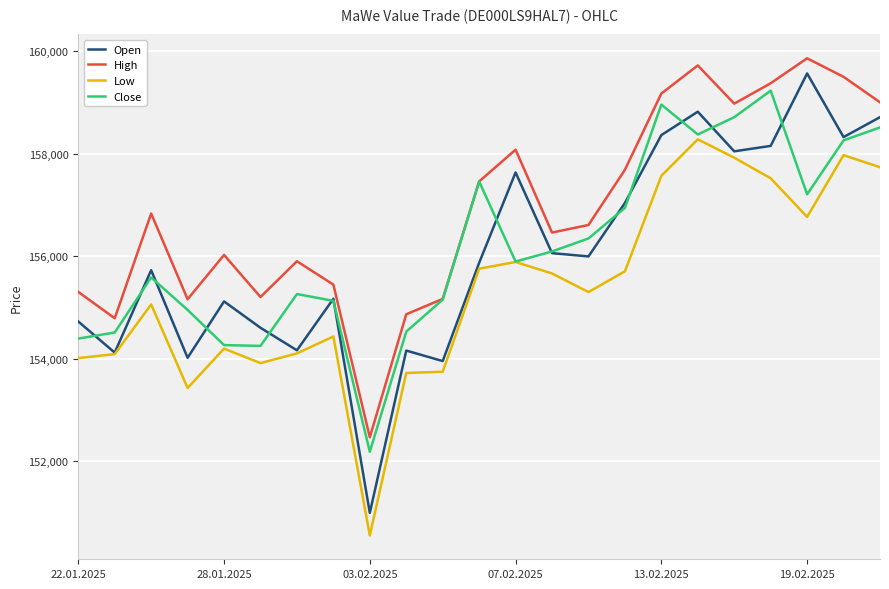

What is the highest value of the High series?

159866